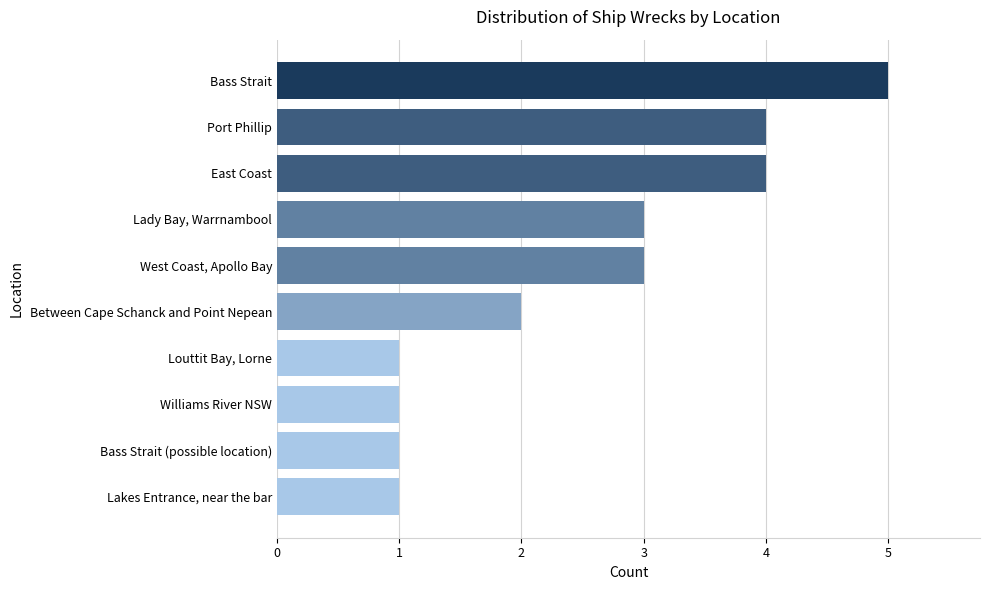

What is the difference between the second highest and second lowest values?

3